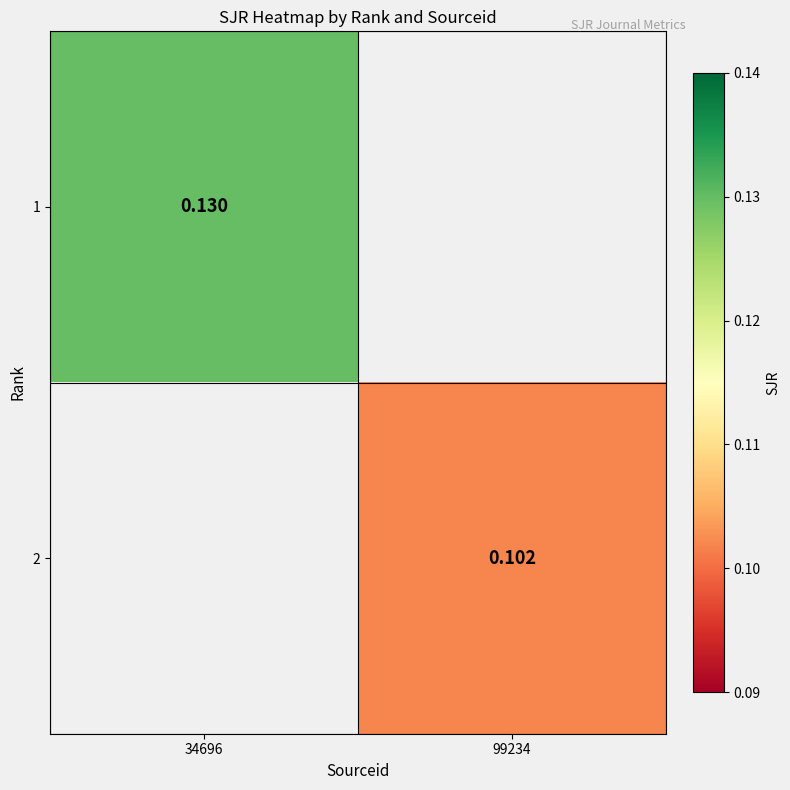

How many distinct data groups are displayed?

2